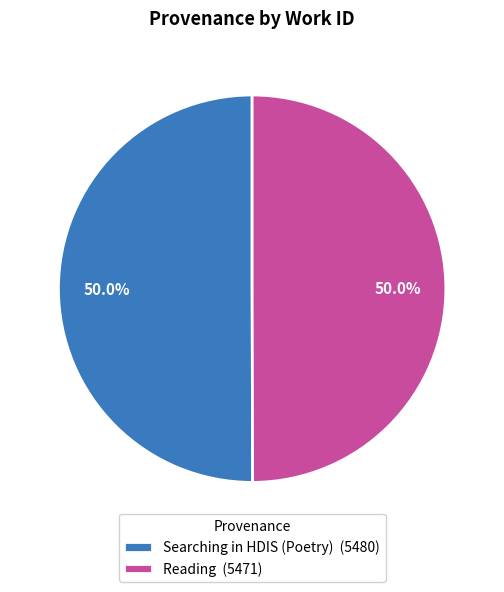

How many slices are in this pie chart?

2